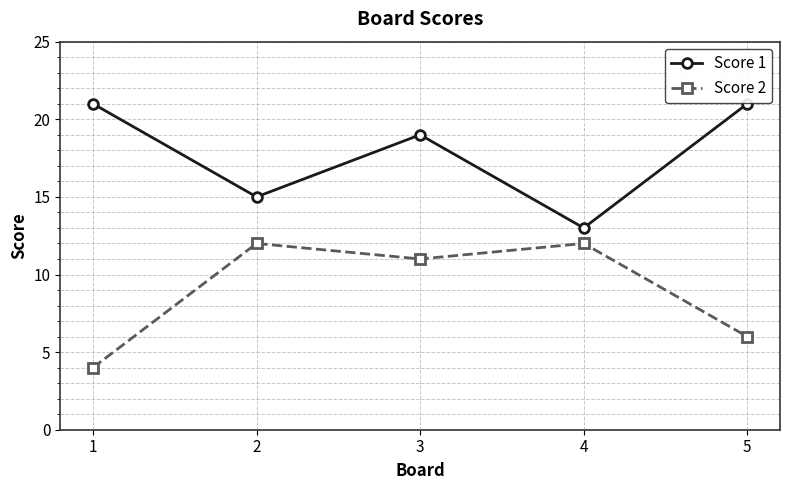

What is the difference between the highest and lowest values at 1?

17